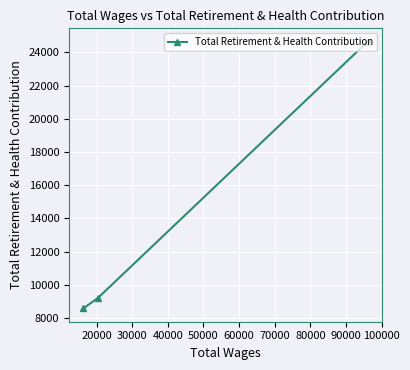

What is the maximum value shown in the chart?

24650